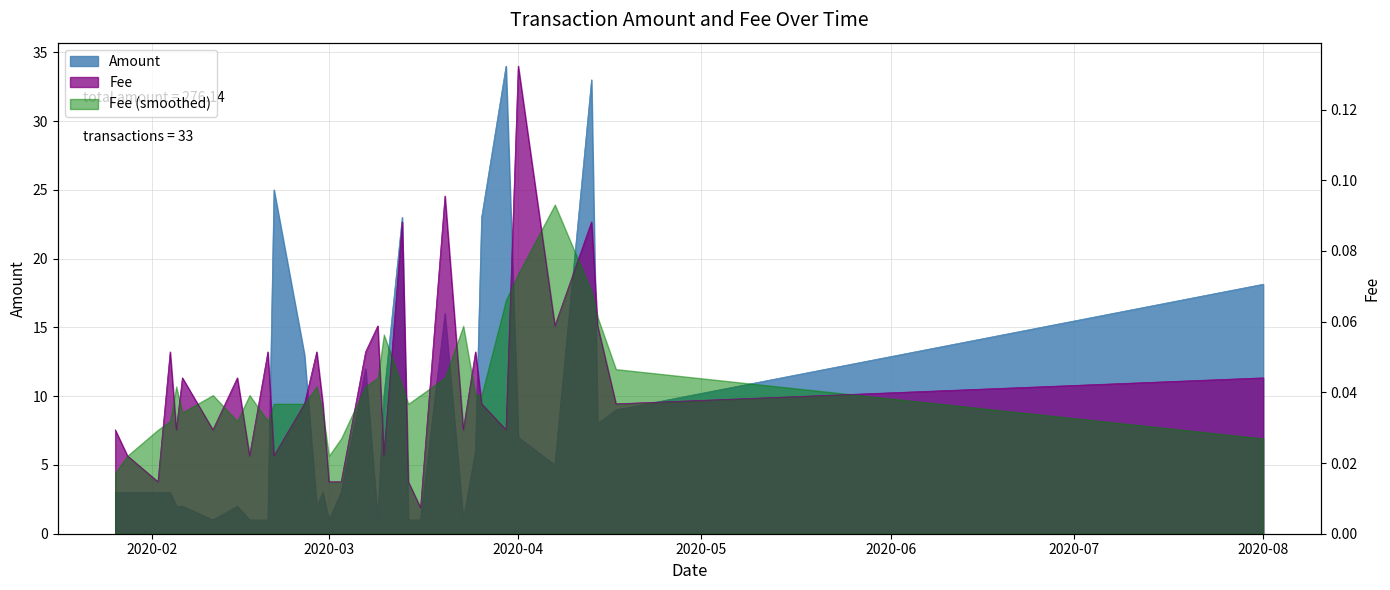

What is the label of the 23rd point from the right?

2020-02-21